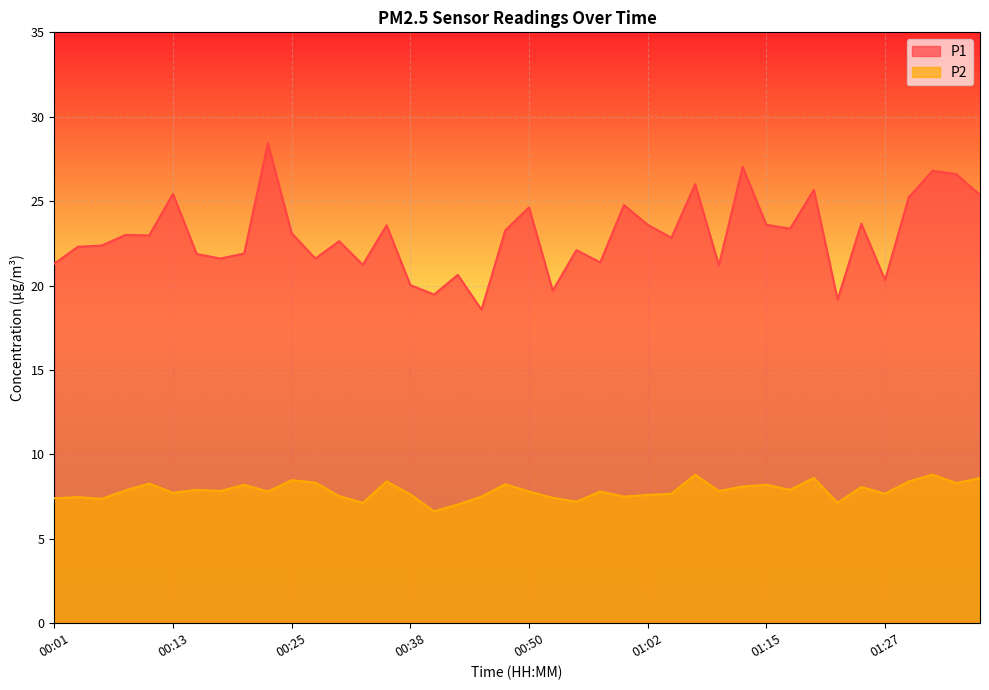

Rank the series by their average value, from lowest to highest.

P2, P1